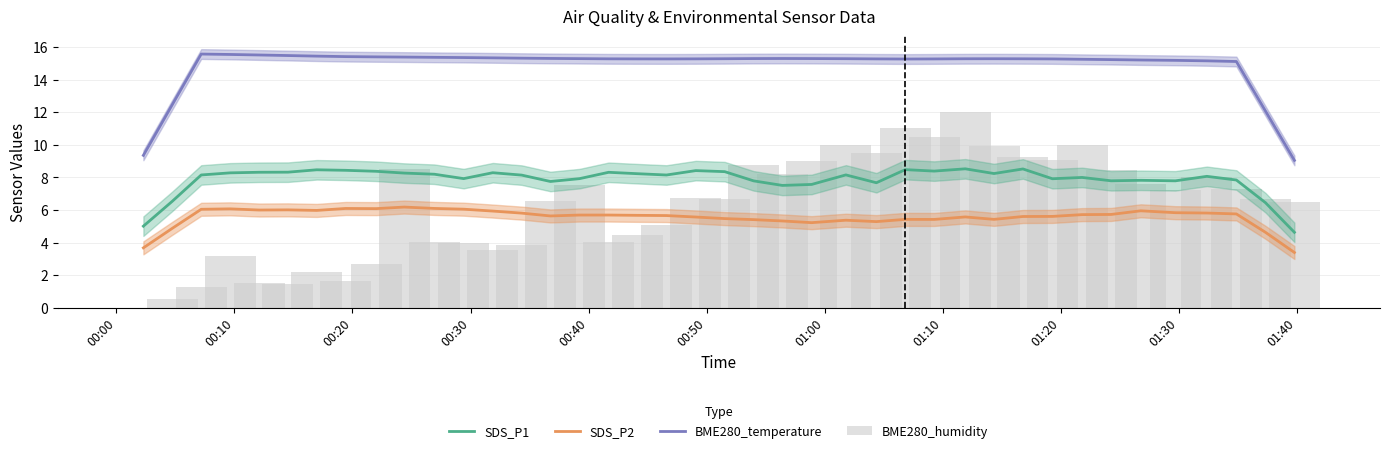

True or false: BME280_humidity has a value of 5.1 at 01:10.

False